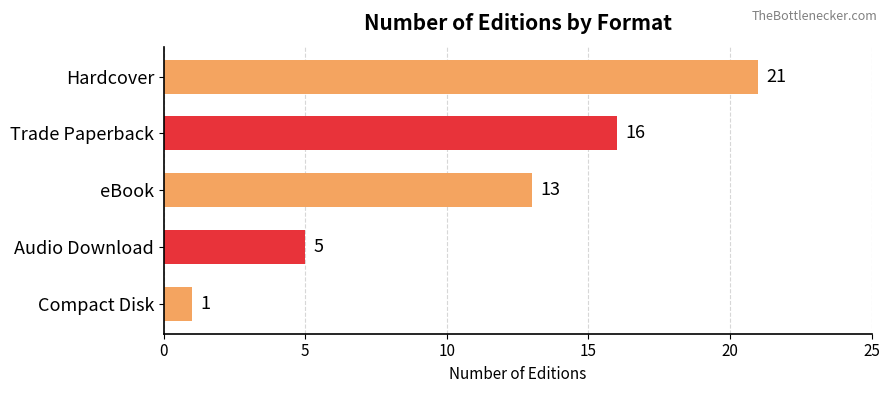

What is the minimum value shown in the chart?

1